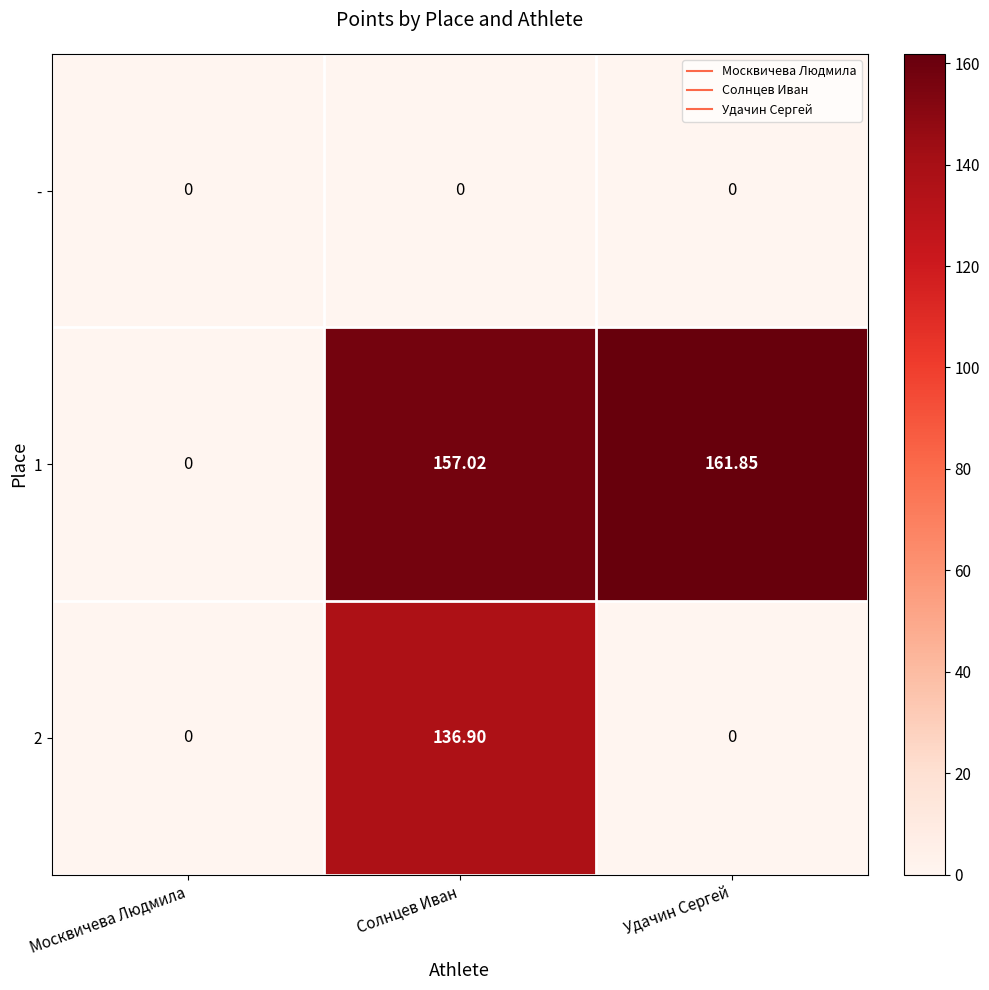

Is the value of 2 at Солнцев Иван greater than the value of 1 at Москвичева Людмила?

Yes